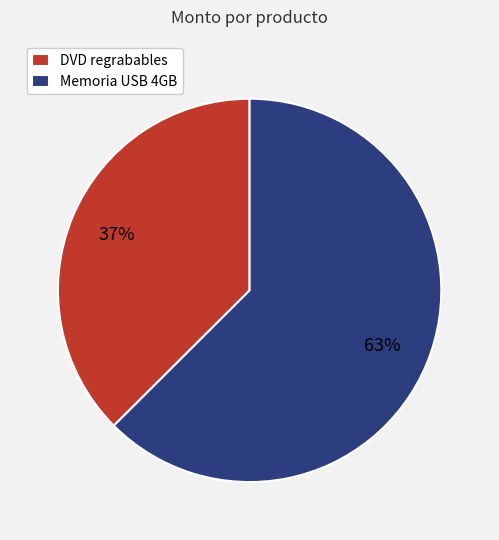

The Memoria USB 4GB slice represents 51% of the pie. True or false?

False